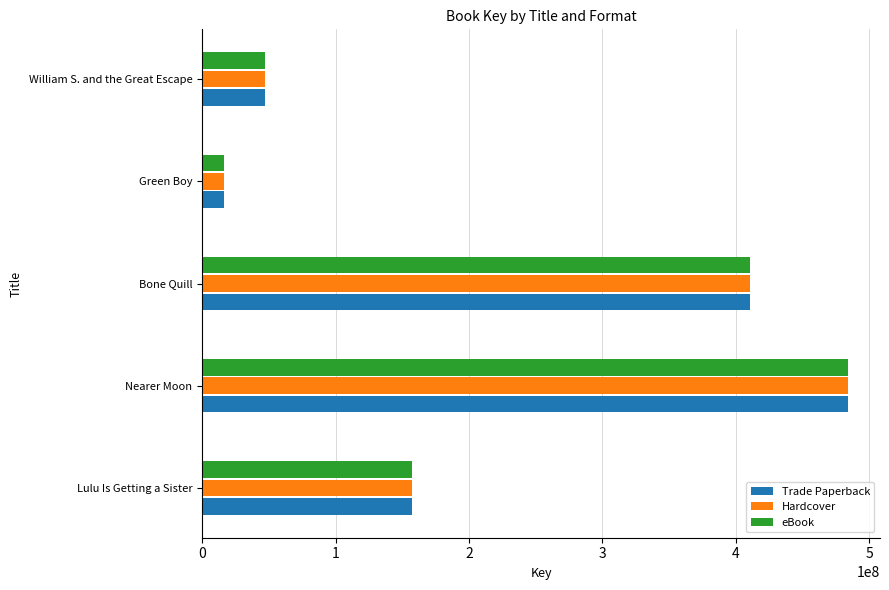

How many data points in eBook are less than 157621984?

2